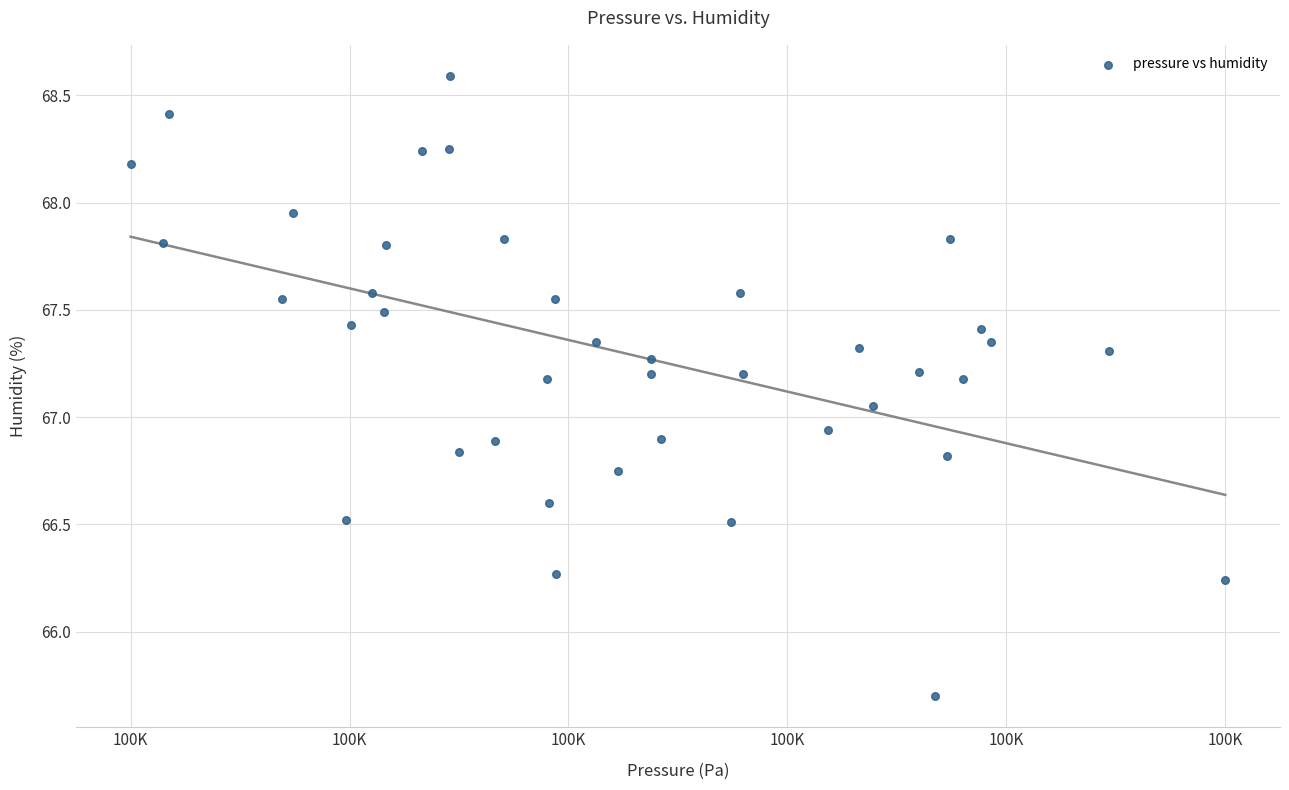

What is the range of Y values (max minus min)?

2.9